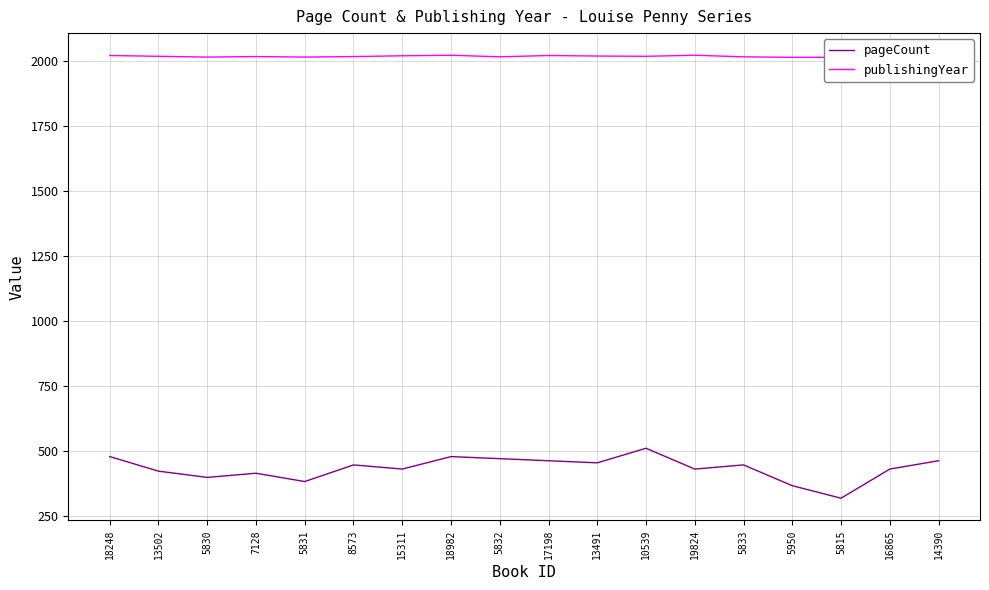

Reading right to left, extract all data points from this chart.

pageCount: 14390=464	16865=432	5815=320	5950=368	5833=448	19824=432	10539=512	13491=456	17198=464	5832=472	18982=480	15311=432	8573=448	5831=384	7128=416	5830=400	13502=424	18248=480
publishingYear: 14390=2020	16865=2021	5815=2015	5950=2015	5833=2017	19824=2023	10539=2019	13491=2020	17198=2022	5832=2017	18982=2023	15311=2021	8573=2018	5831=2016	7128=2018	5830=2016	13502=2019	18248=2022